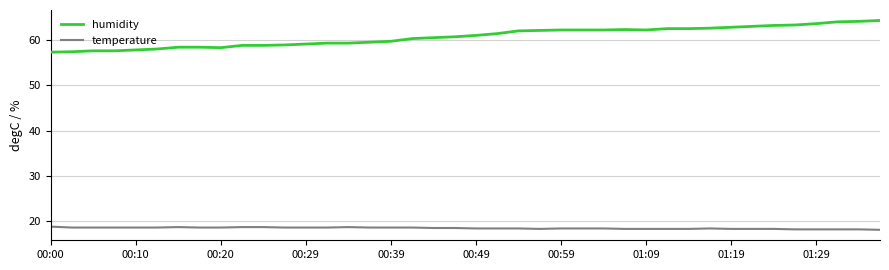

Rank the series by their maximum value, from lowest to highest.

temperature, humidity